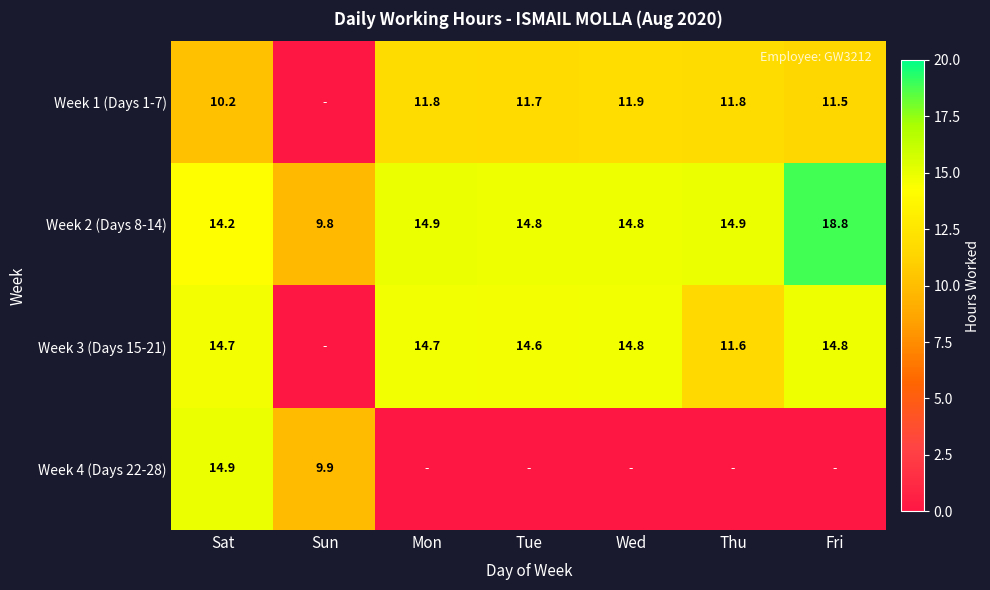

What is the minimum value for Week 2 (Days 8-14)?

9.8